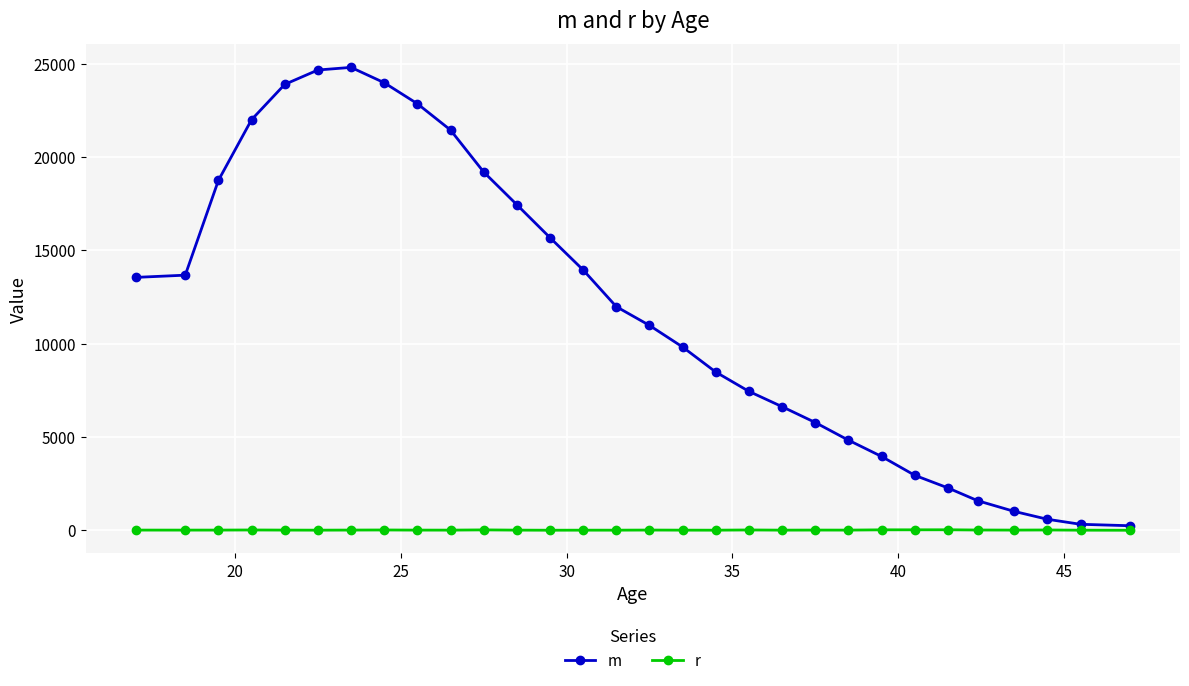

True or false: r has more than 2 interior local peaks.

True